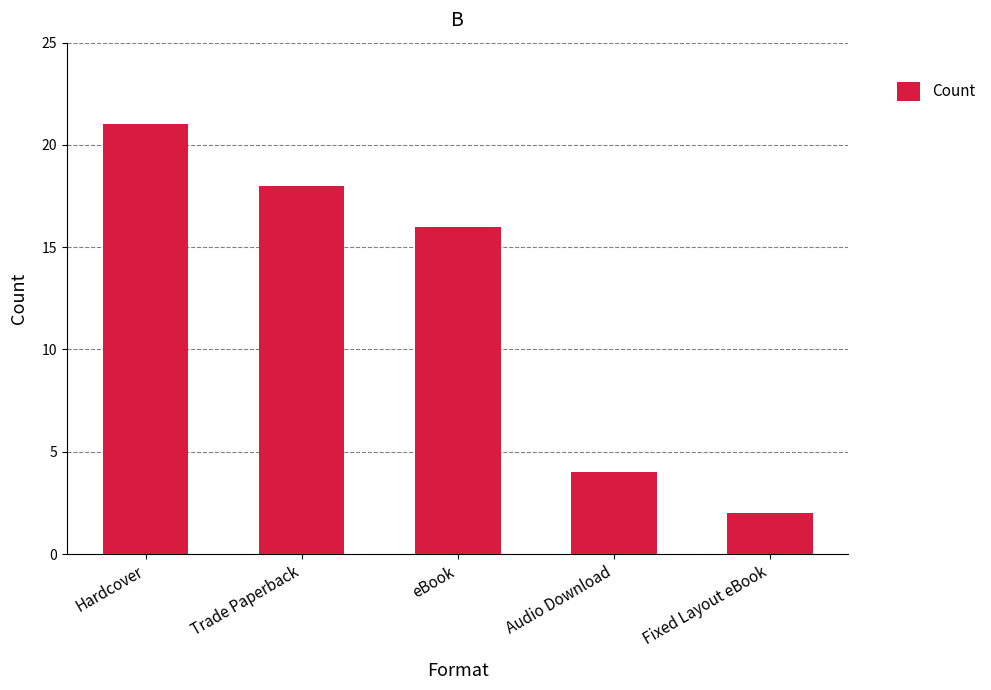

Count the values in the range 4 to 18.

3